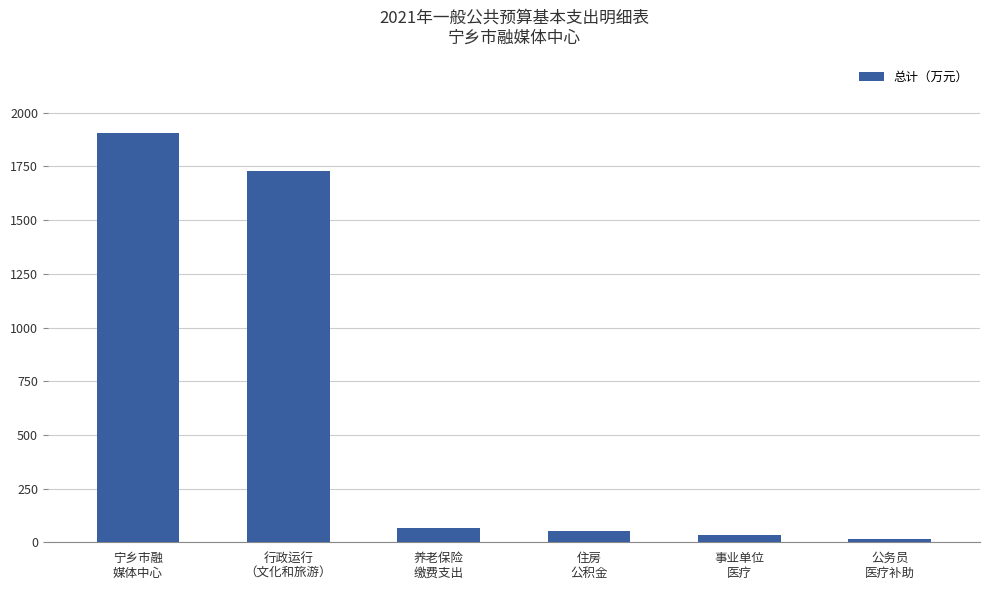

What is the value of the 4th bar from the left?

51.2